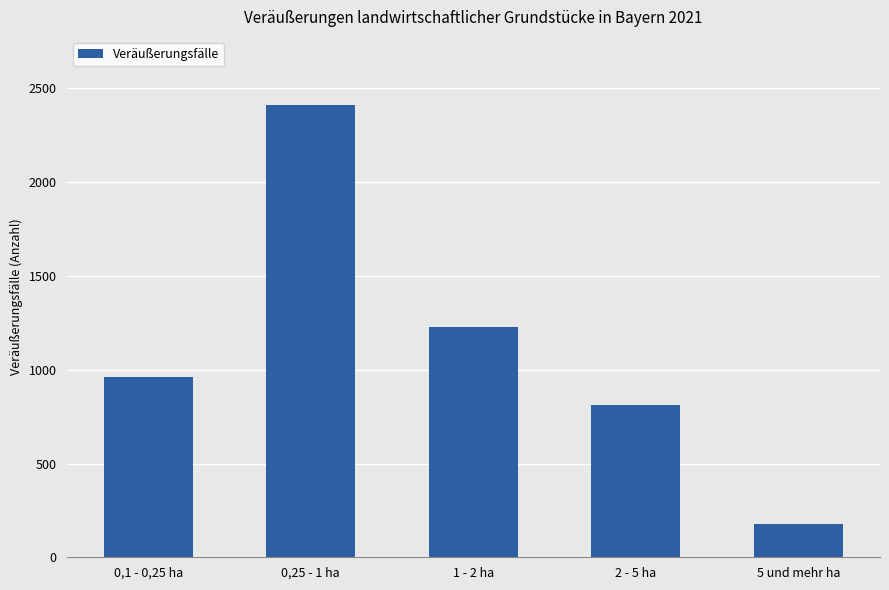

Rank the categories by value from lowest to highest.

5 und mehr ha, 2 - 5 ha, 0,1 - 0,25 ha, 1 - 2 ha, 0,25 - 1 ha